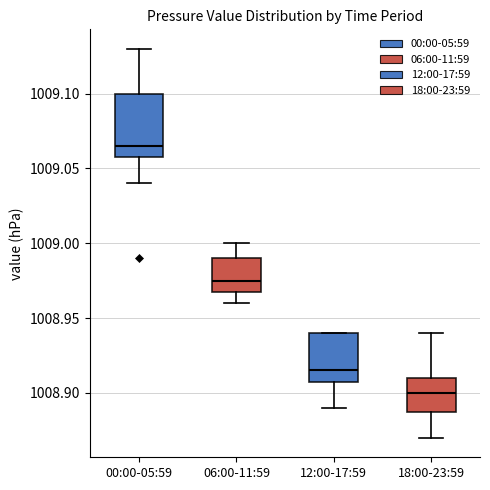

Which box's median line is the lowest?

18:00-23:59